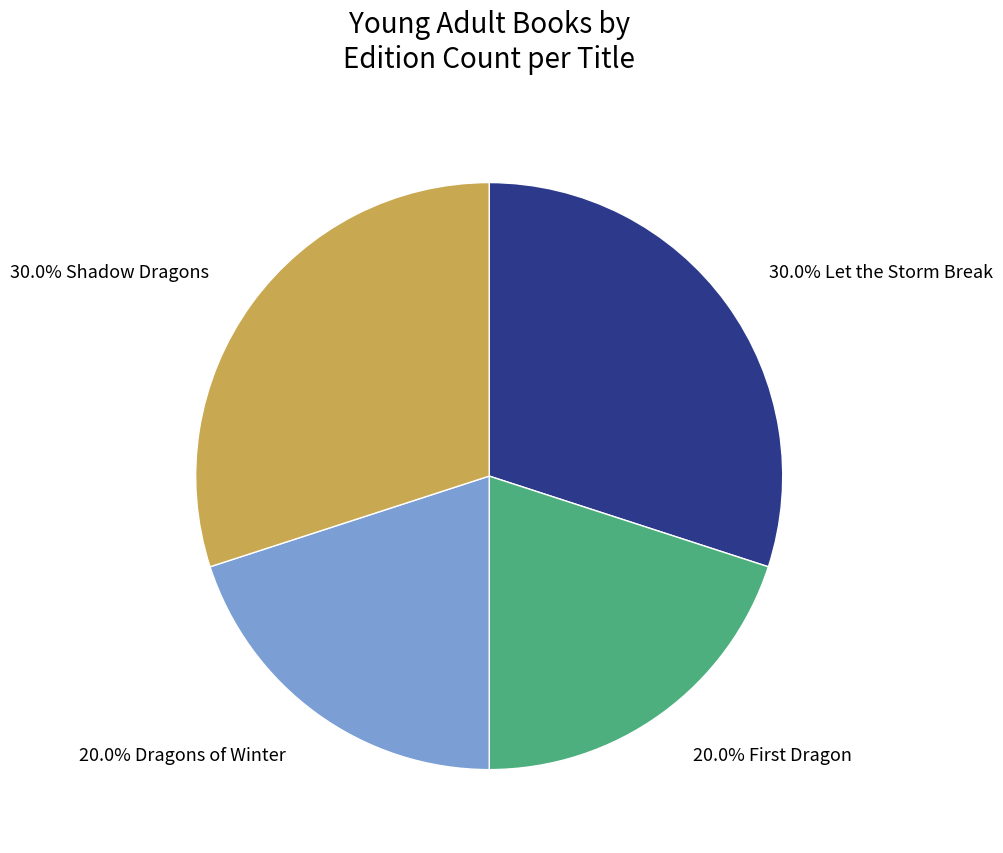

Is there any slice that represents more than half of the pie?

No